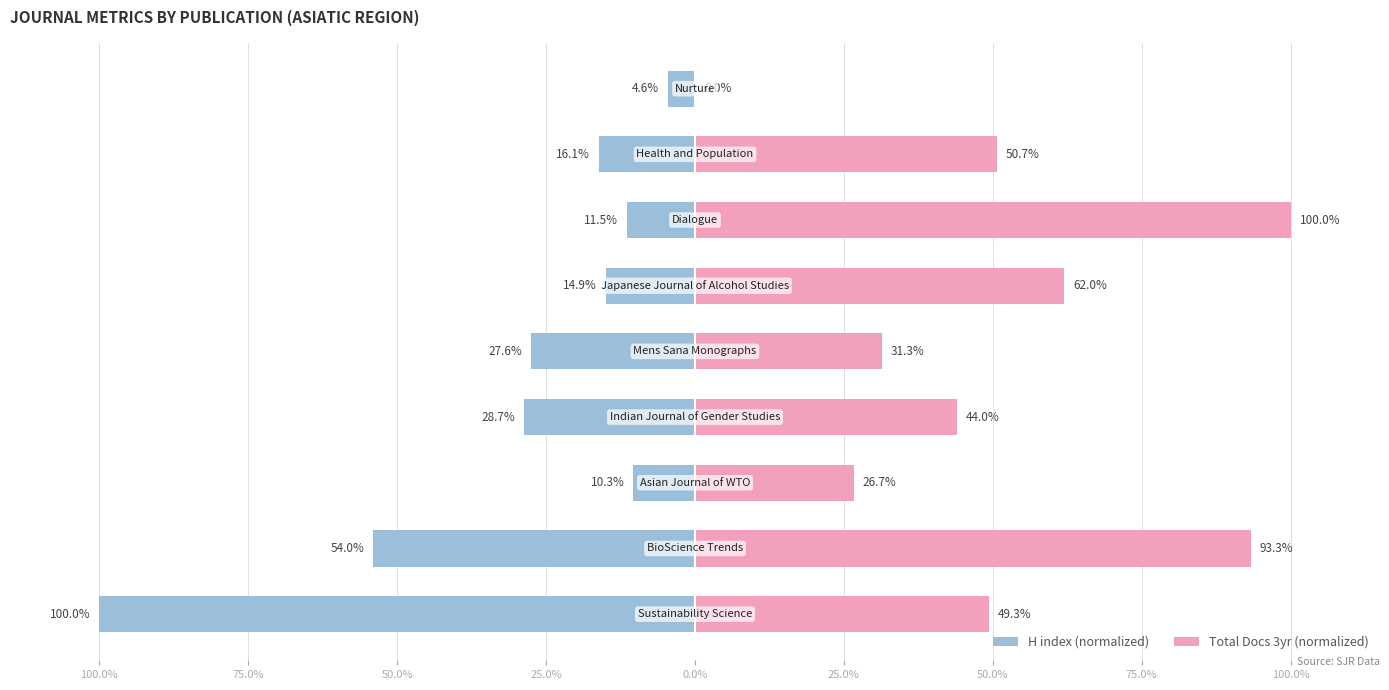

Reading right to left, list all the values displayed in this chart.

H index (normalized): -4.6	-16.1	-11.5	-14.9	-27.6	-28.7	-10.3	-54.0	-100.0
Total Docs 3yr (normalized): 0.0	50.7	100.0	62.0	31.3	44.0	26.7	93.3	49.3